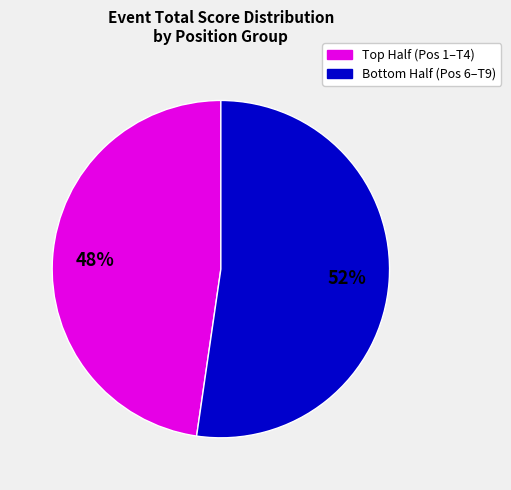

Is there any slice that represents more than half of the pie?

Yes